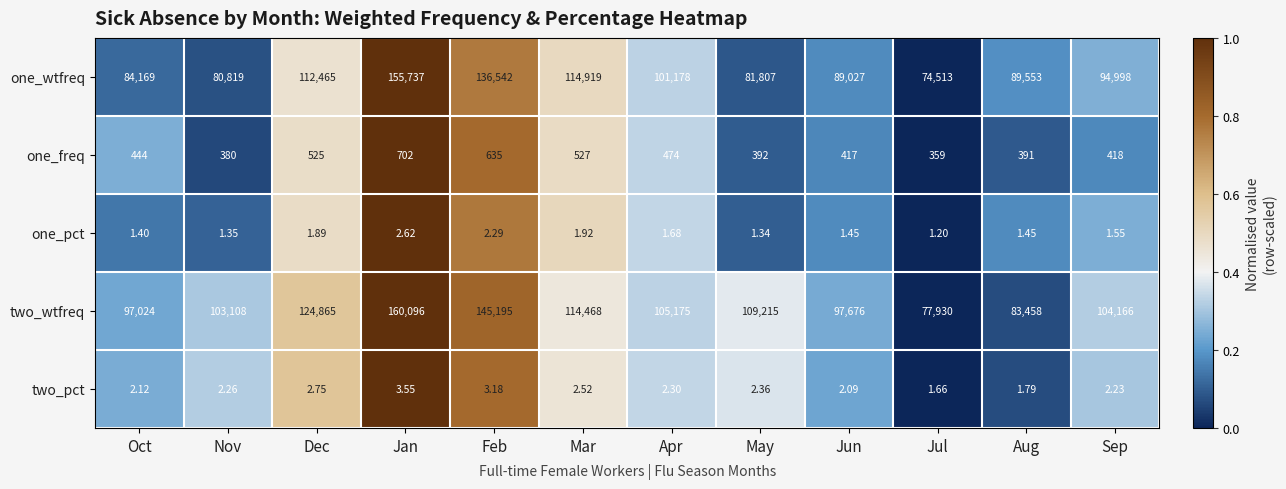

Count the number of categories in the chart.

12